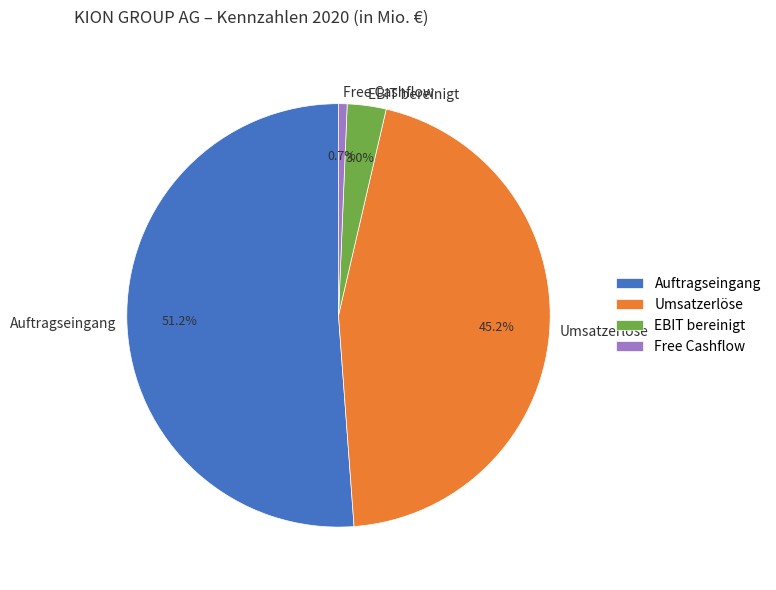

Which category accounts for the majority?

Auftragseingang